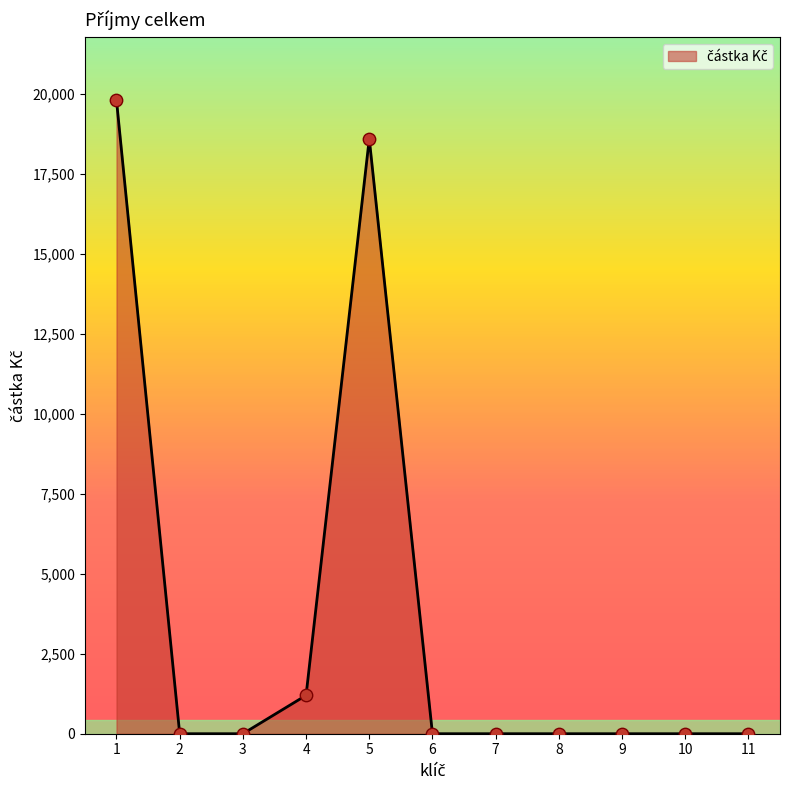

What is the change in value from 4 to 5?

+17400.0